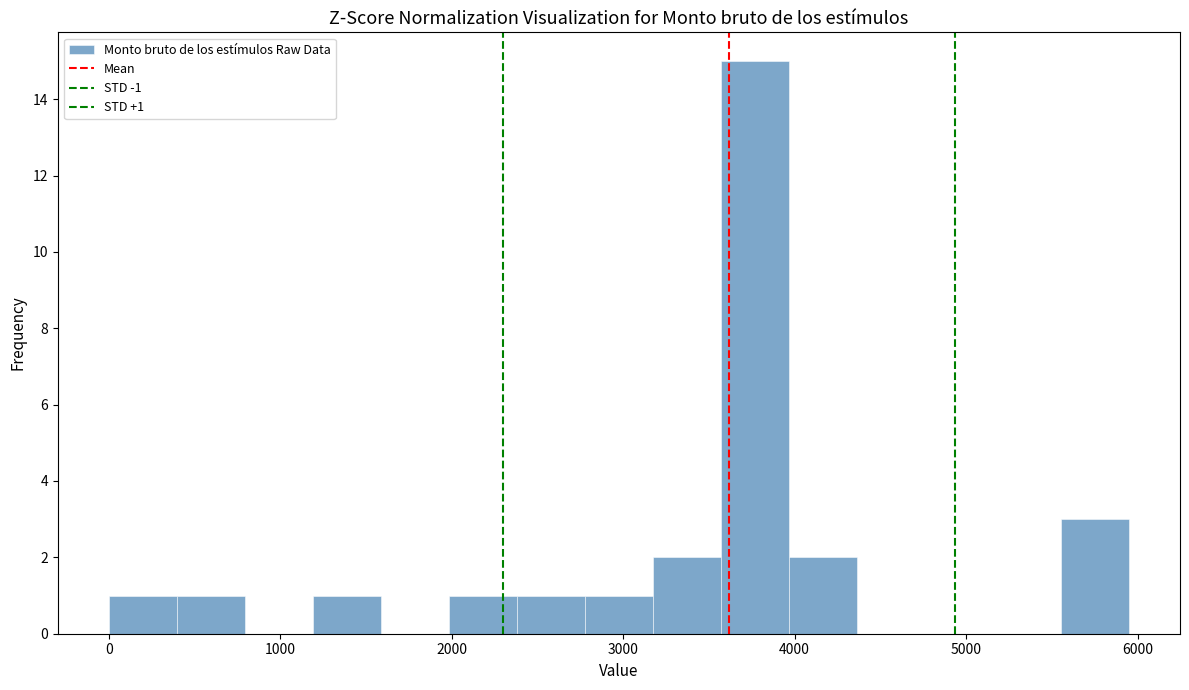

Read against the x-axis, roughly where is the centre of the tallest bar?

3800